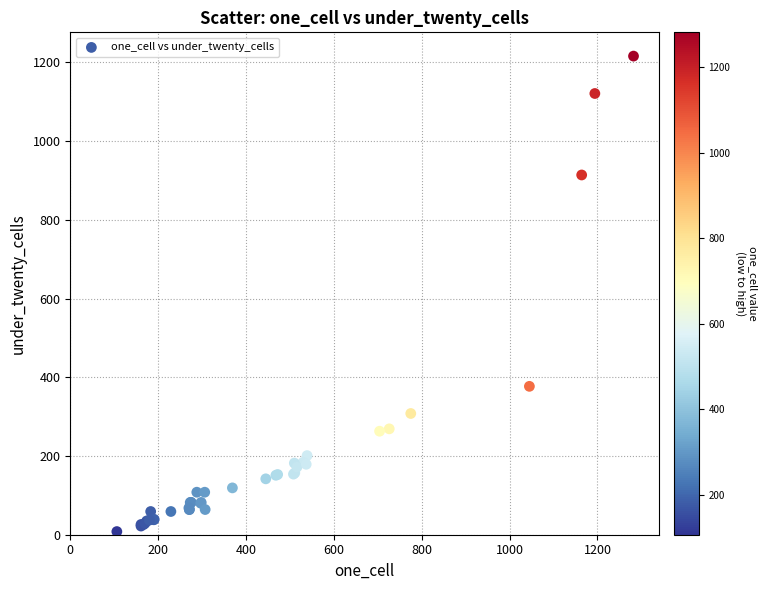

What Y value in the scatter plot is closest to 612?

377